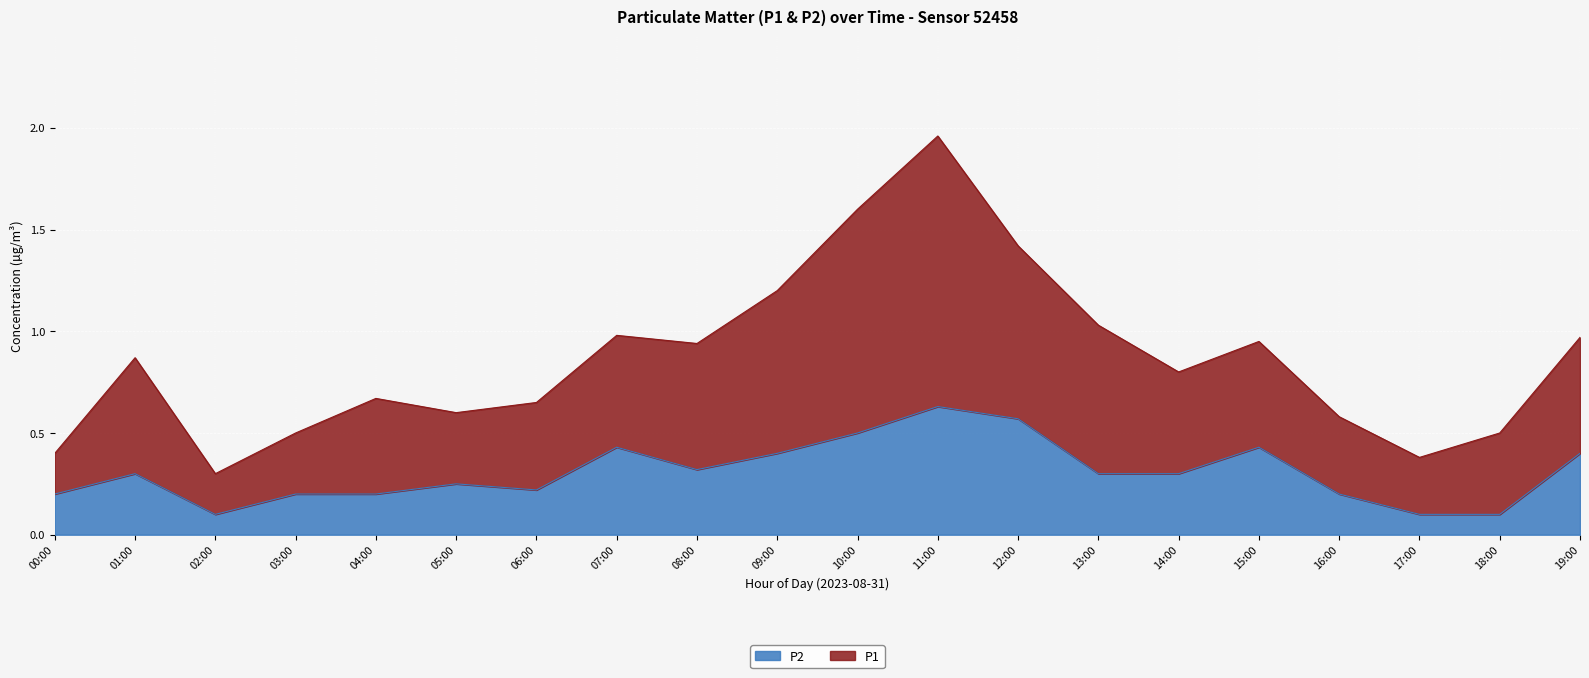

Which series has the widest spread of values?

P1